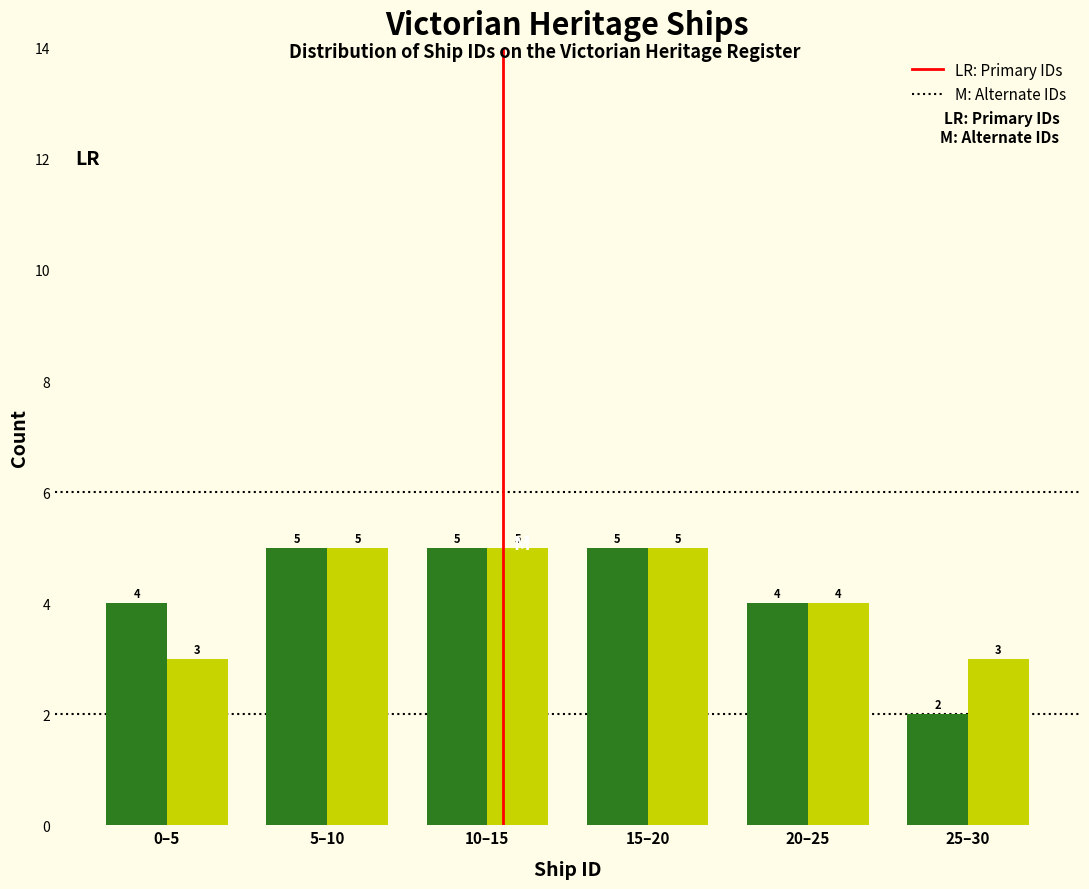

What is the total value across all series at 0–5?

7